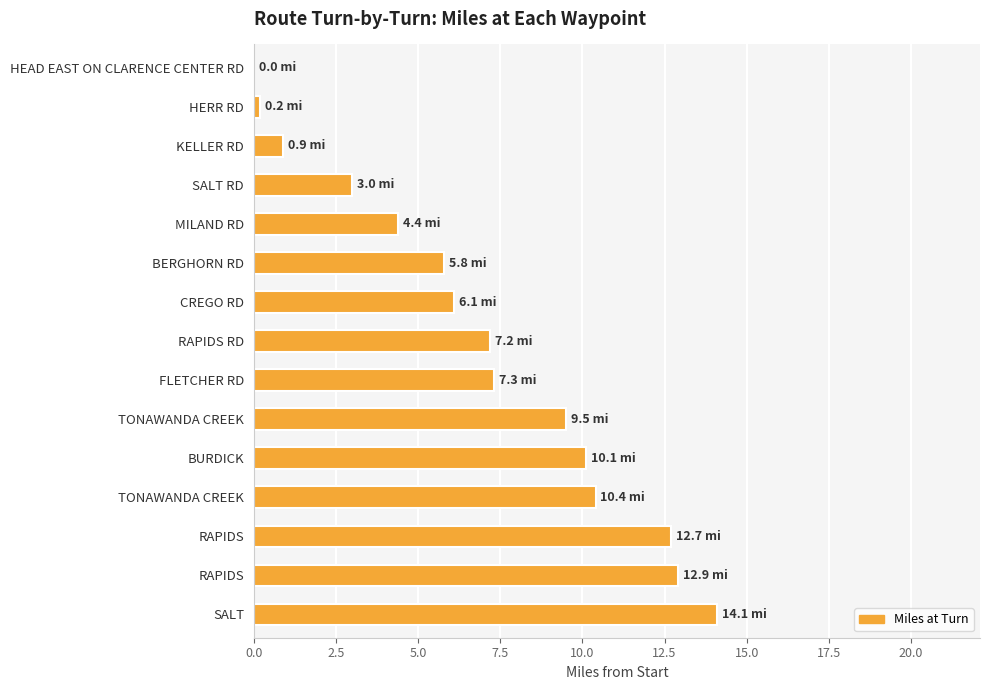

What is the sum of all values?

104.6